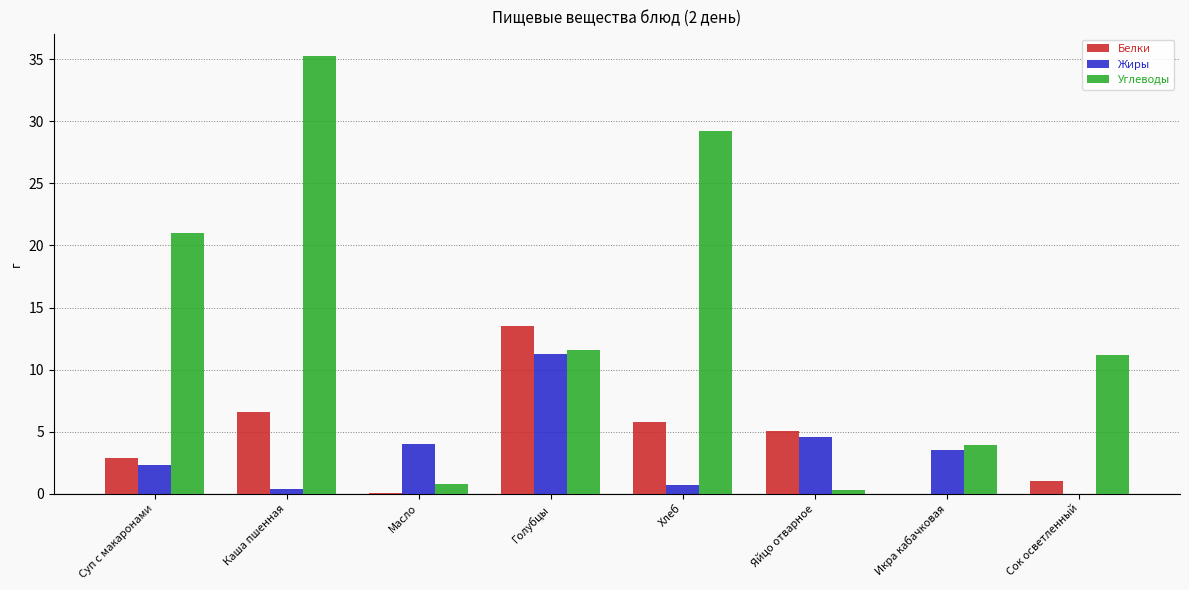

Is the value of Жиры at Яйцо отварное greater than the value of Белки at Икра кабачковая?

Yes